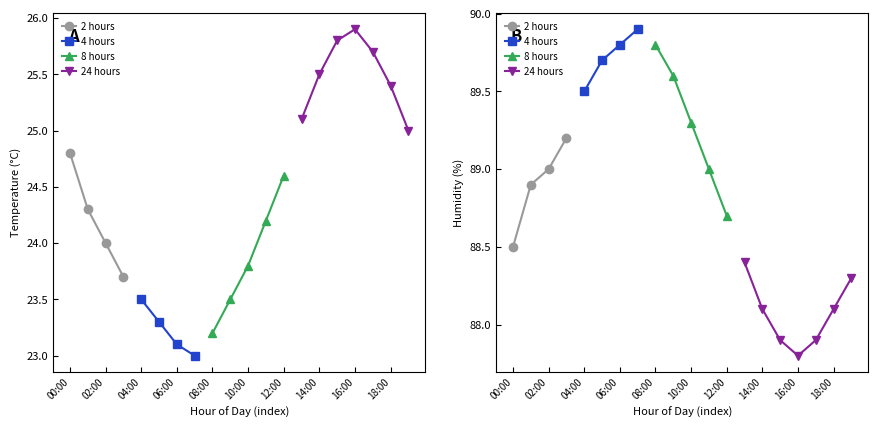

What is the difference between the maximum and minimum values in the humidity series?

2.1